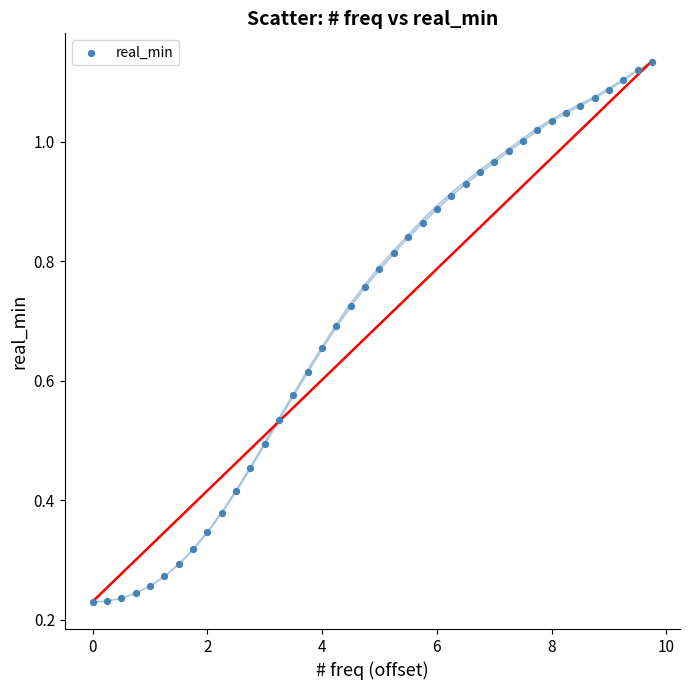

What is the range of X values (max minus min)?

9.8